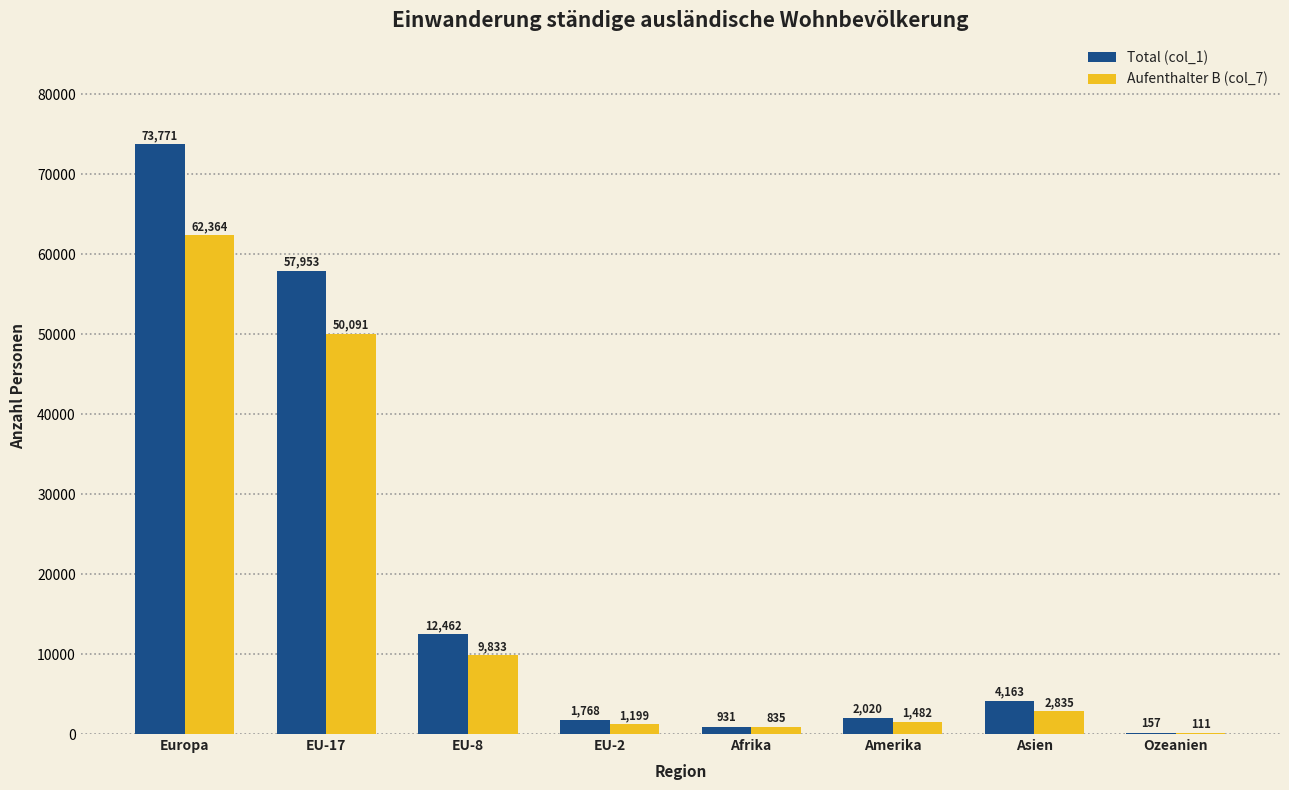

The Aufenthalter B (col_7) series shows 103020 at Europa. True or false?

False